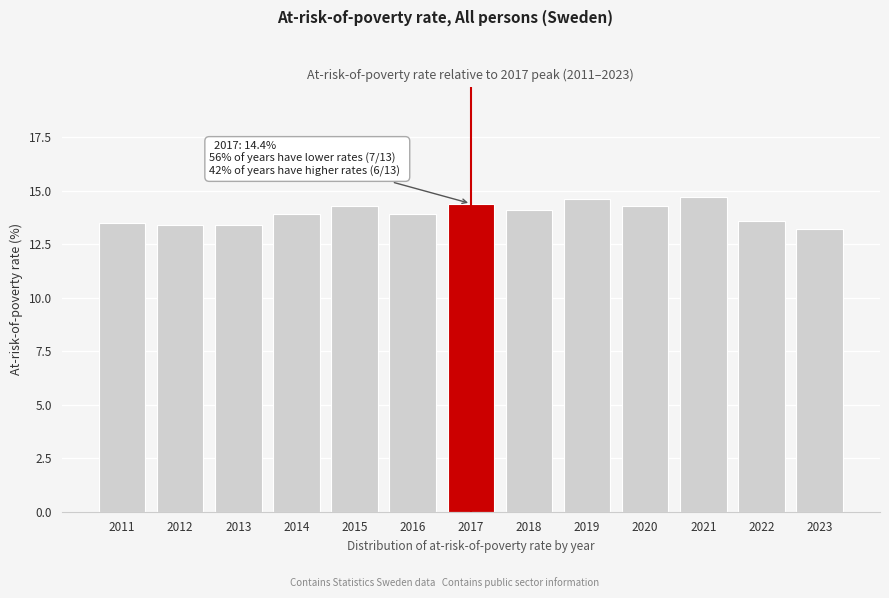

Reading left to right, transcribe all the data shown in this chart.

2011=13.5	2012=13.4	2013=13.4	2014=13.9	2015=14.3	2016=13.9	2017=14.4	2018=14.1	2019=14.6	2020=14.3	2021=14.7	2022=13.6	2023=13.2